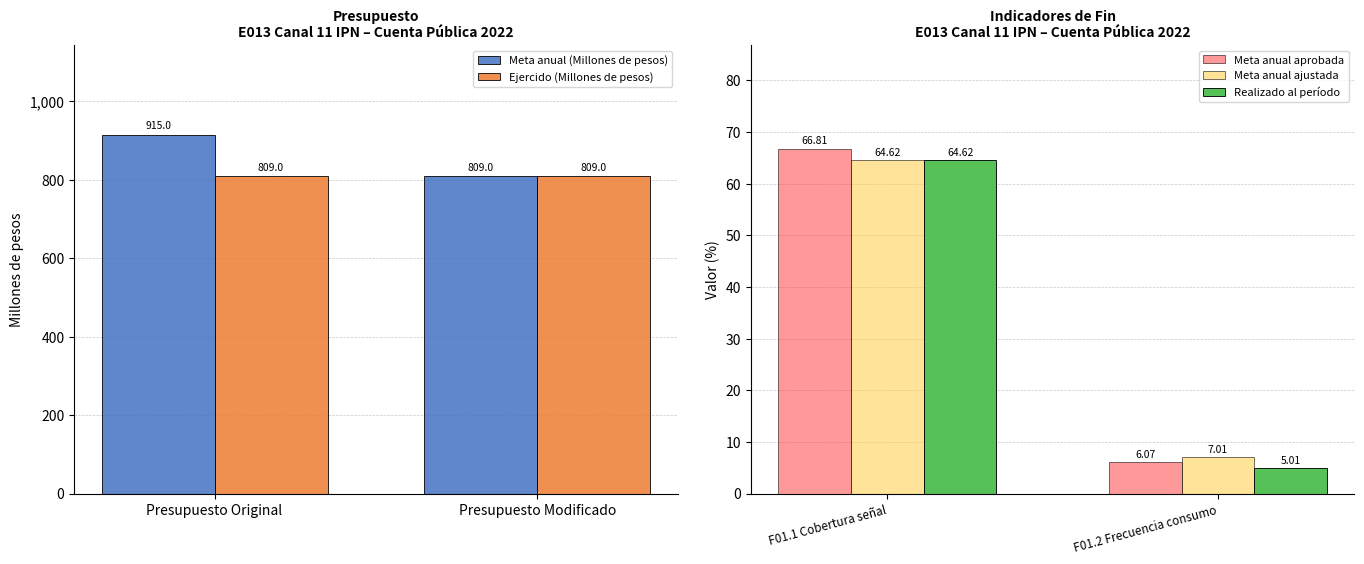

What is the difference between the maximum and minimum values in the Meta anual ajustada series?

57.6